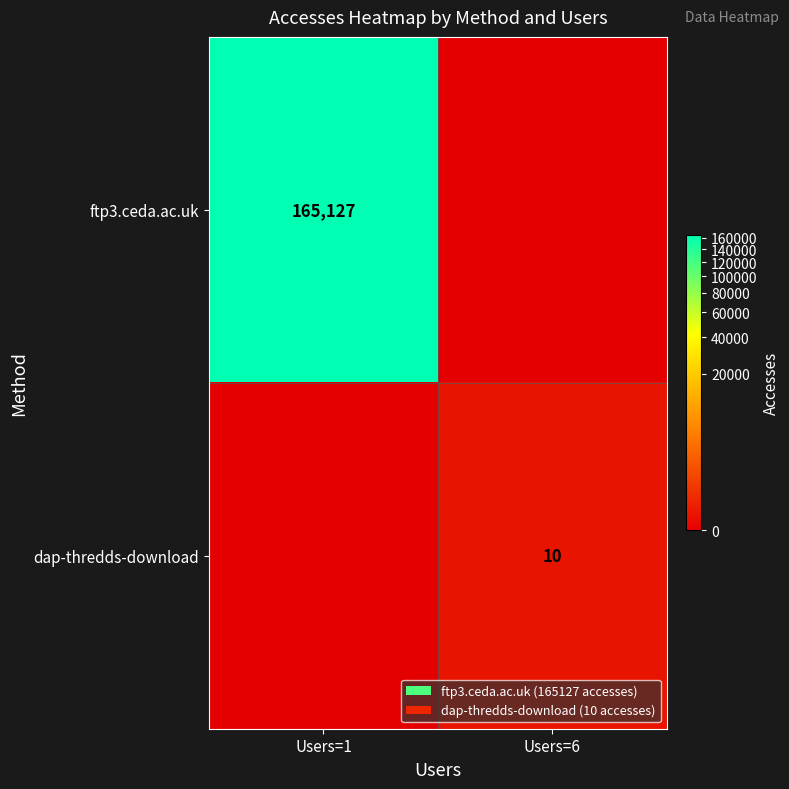

At which category does the chart reach its minimum across all series?

Users=6